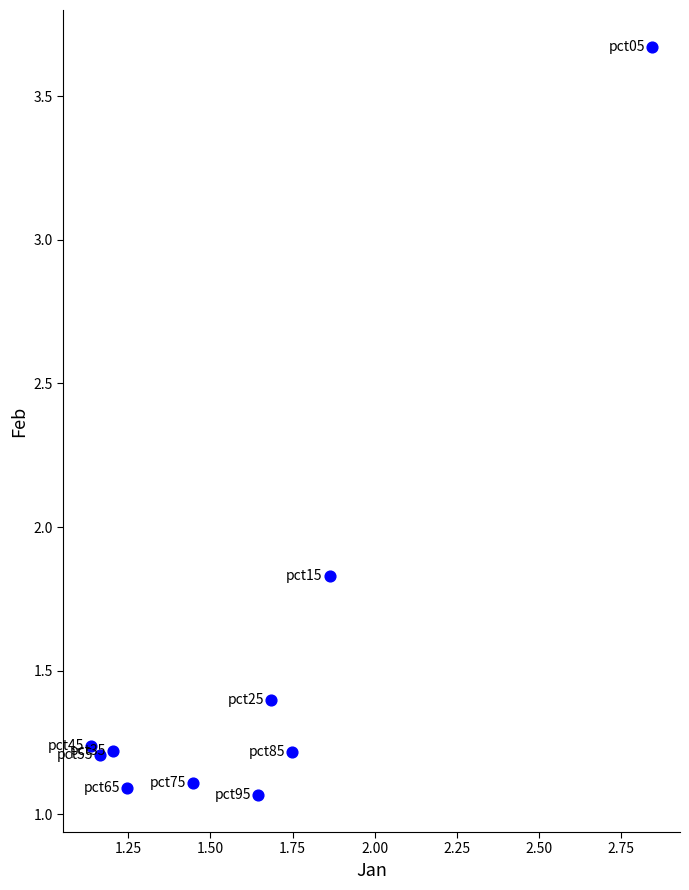

What is the average Y value?

1.5